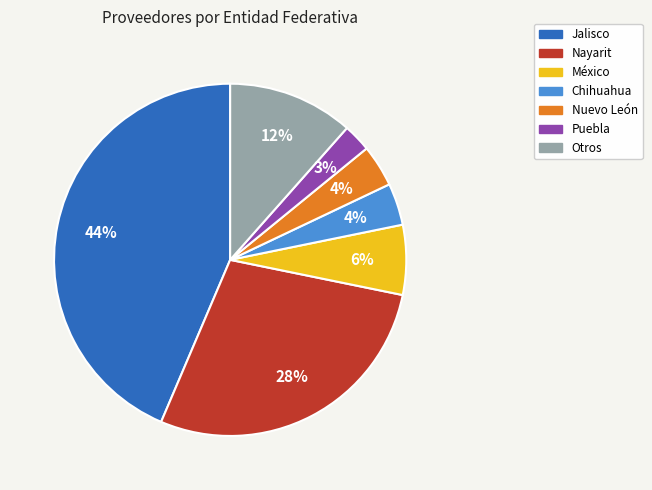

Which category has the biggest portion of the pie?

Jalisco